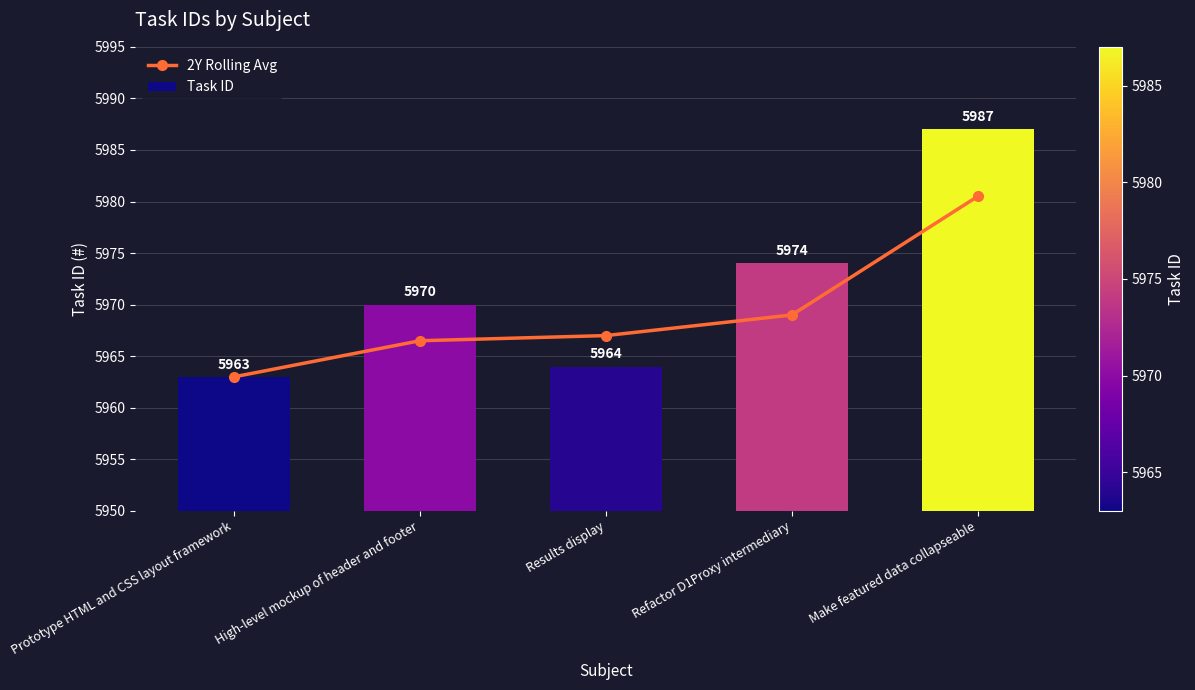

Read the 2Y Rolling Avg value at High-level mockup of header and footer.

5966.5